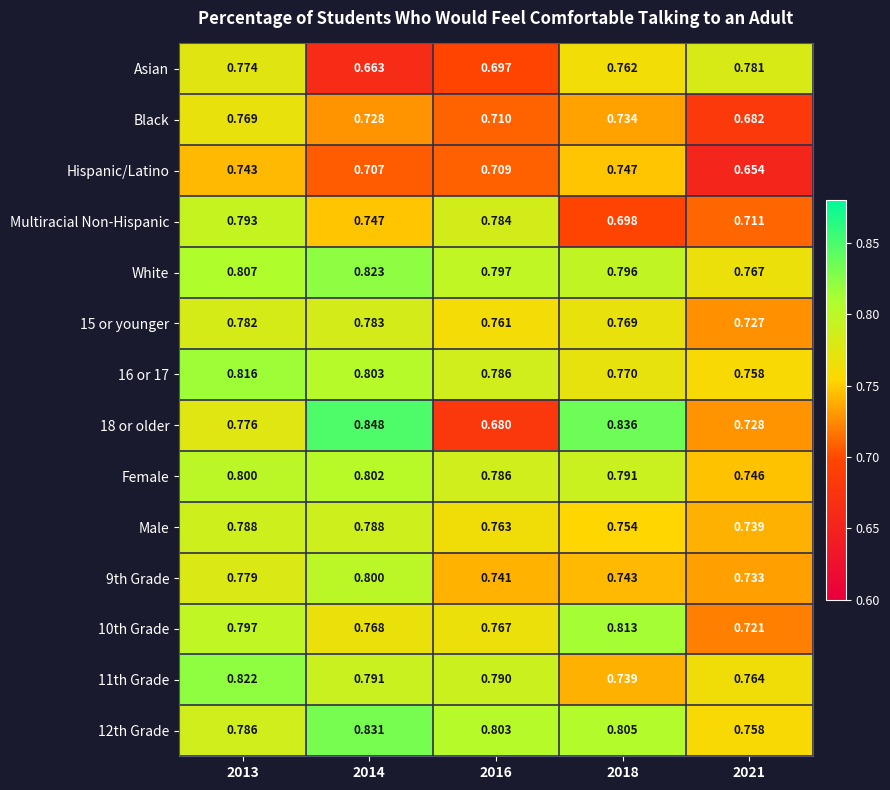

List the series in order of their peak value, highest first.

18 or older, 12th Grade, White, 11th Grade, 16 or 17, 10th Grade, Female, 9th Grade, Multiracial Non-Hispanic, Male, 15 or younger, Asian, Black, Hispanic/Latino